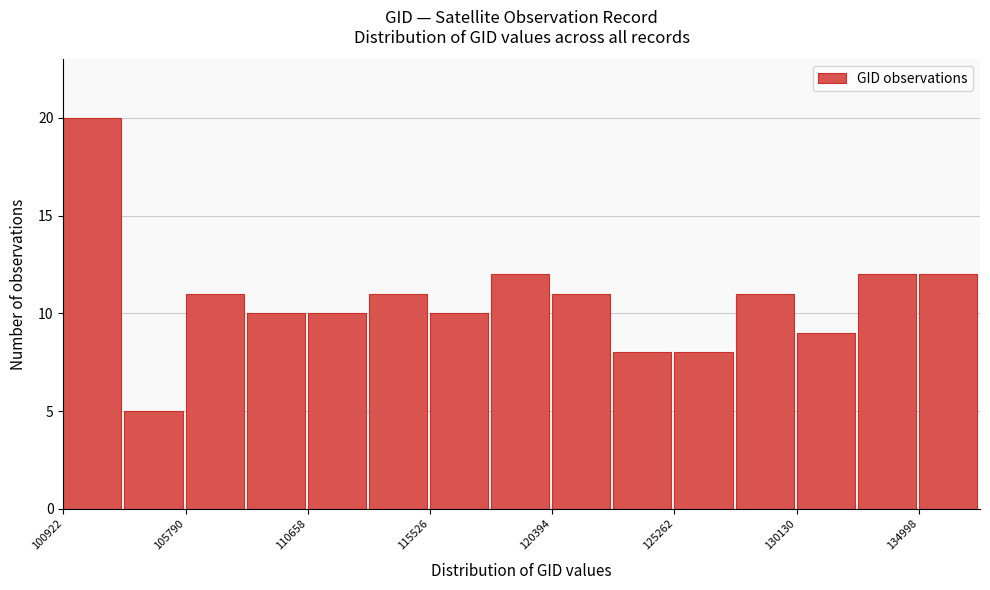

Reading left to right, transcribe this chart: for each bar, give the range it covers on the x-axis and its height. Neither the bar edges nor the heights are printed on the chart, so give them approximately, as read against the axes.

101000 to 103500: 20
103500 to 106000: 5
106000 to 108000: 11
108000 to 110500: 10
110500 to 113000: 10
113000 to 115500: 11
115500 to 118000: 10
118000 to 120500: 12
120500 to 123000: 11
123000 to 125500: 8
125500 to 127500: 8
127500 to 130000: 11
130000 to 132500: 9
132500 to 135000: 12
135000 to 137500: 12